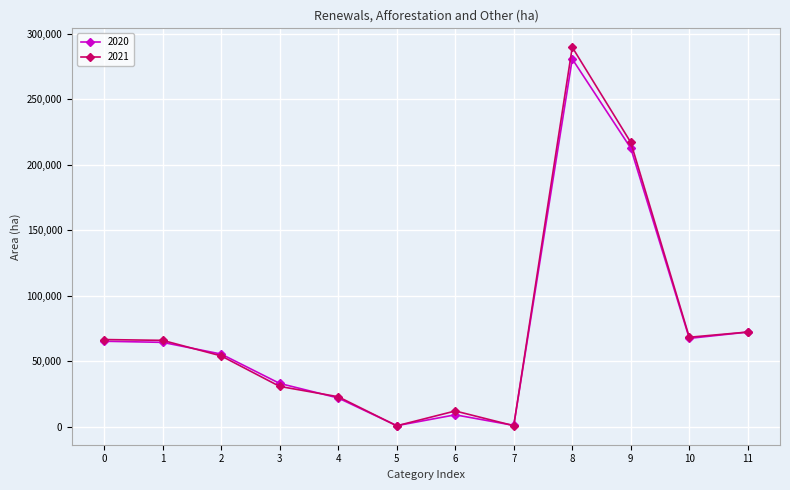

At which category is the sum across all series the highest?

8